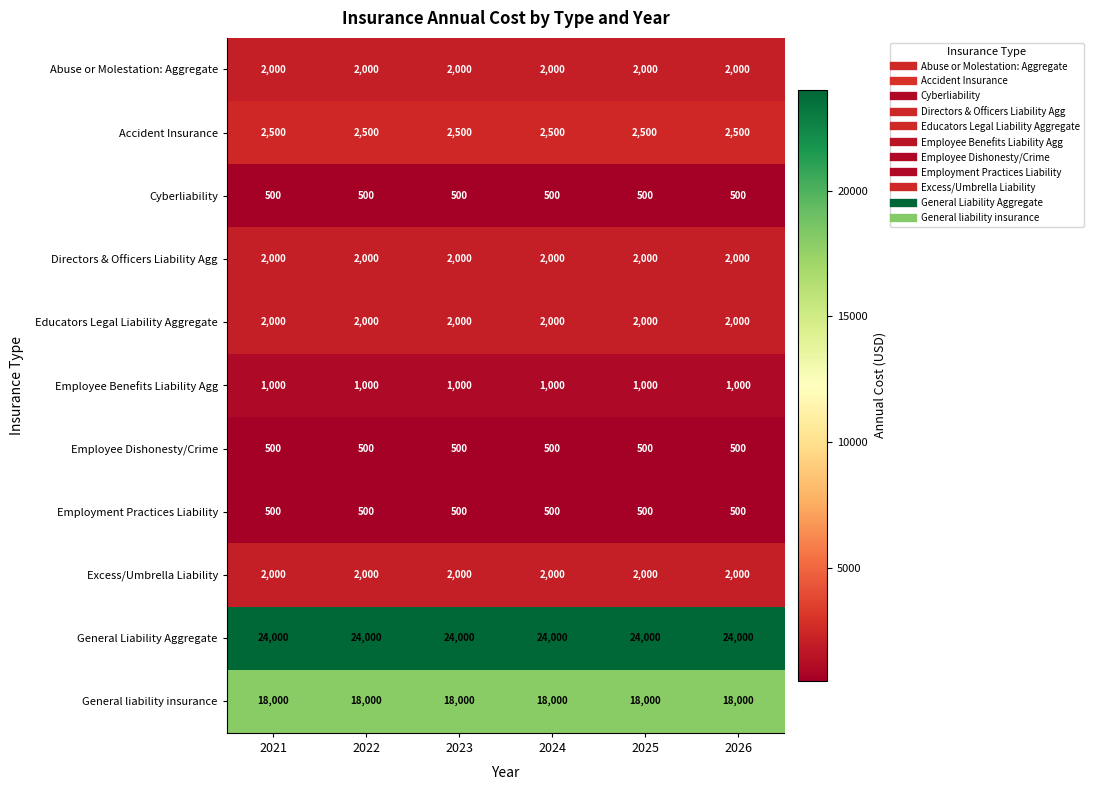

What is the approximate value of Accident Insurance at 2023?

2500